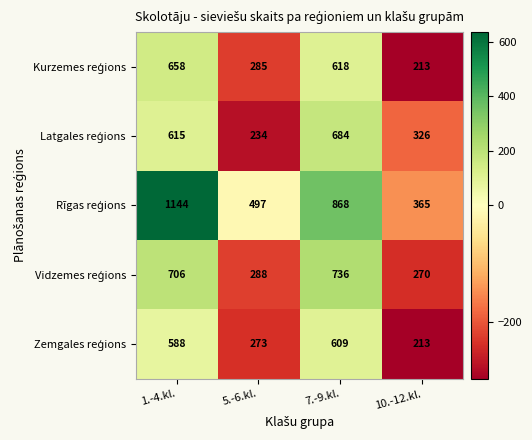

What is the spread (max minus min) of values at 7.-9.kl.?

259